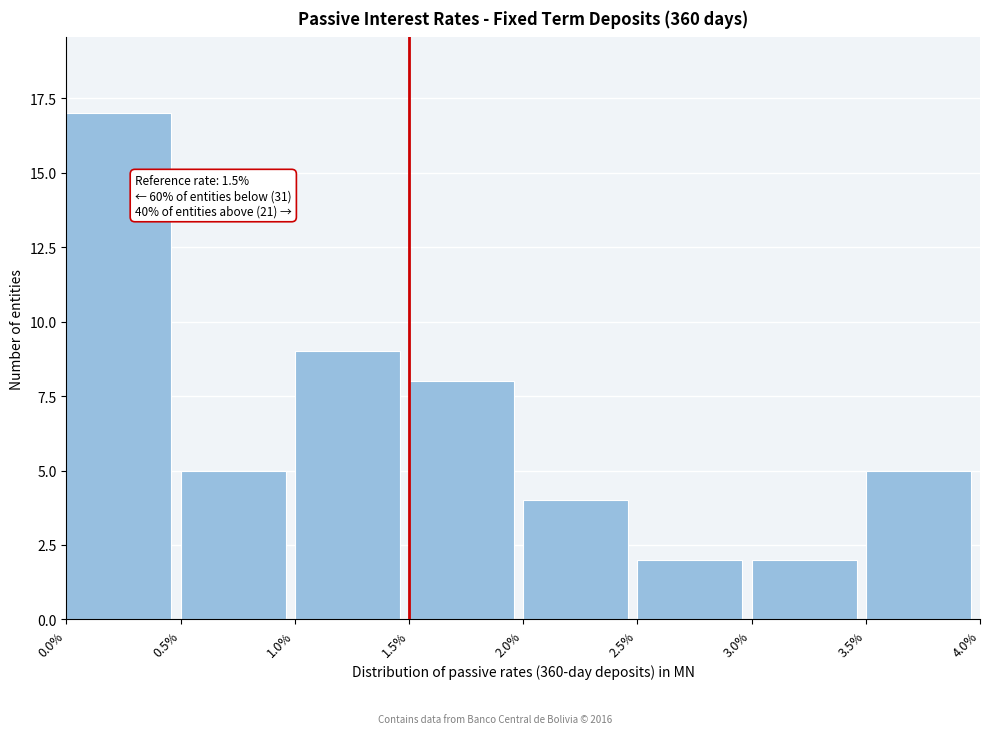

Over which range of the x-axis is the bar tallest?

0.0% to 0.5%